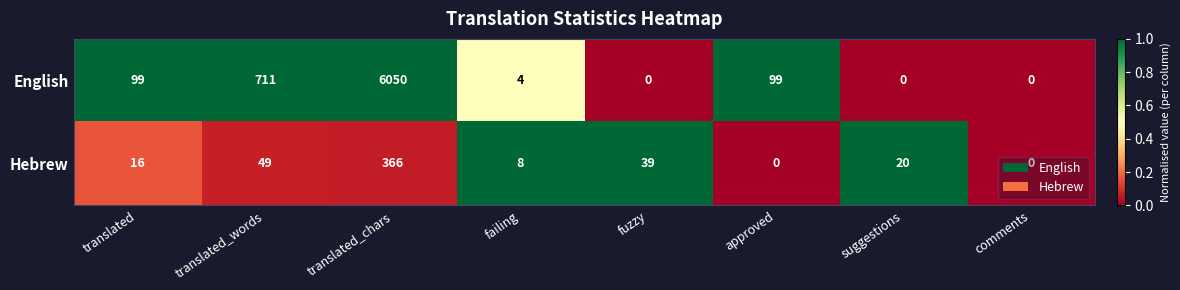

The English series shows 99 at translated. True or false?

True